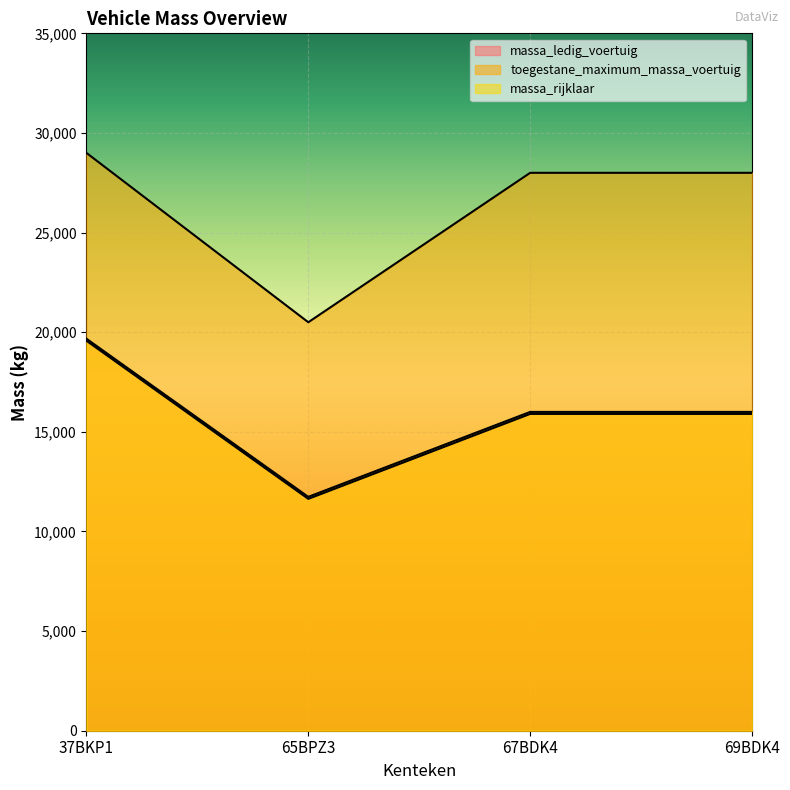

How many lines are shown in the chart?

3